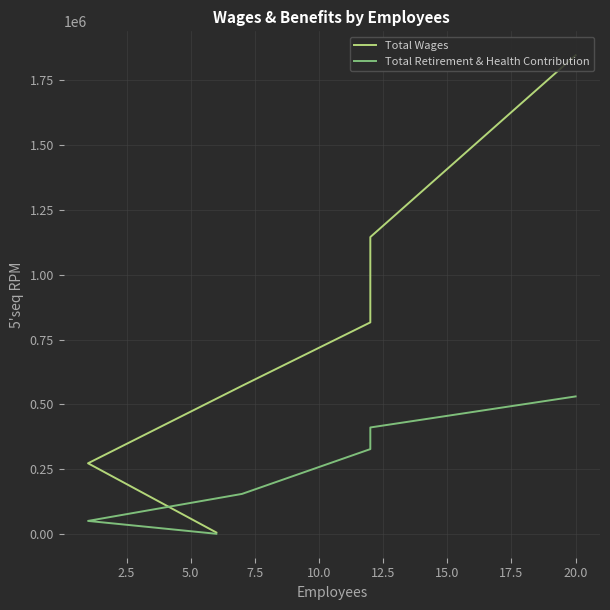

What is the sum of the Total Wages values at 12.5 and 5.0?

821082